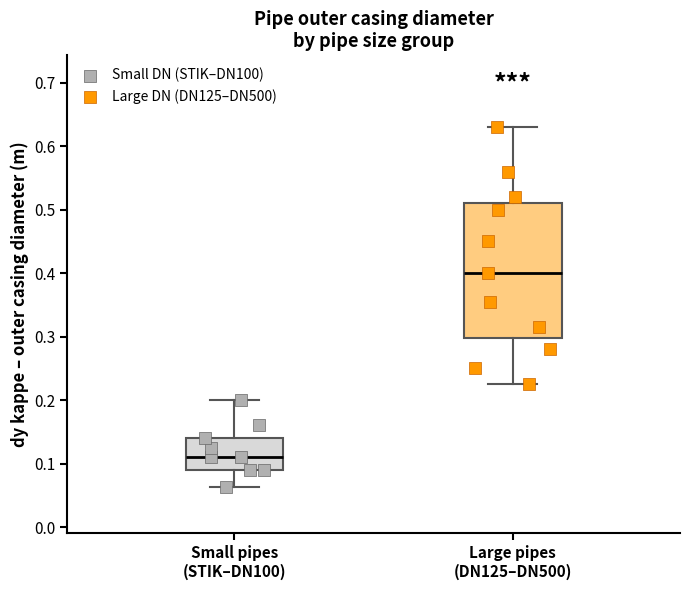

Reading left to right, read every box against the y-axis: the position of its median line, the range the box covers, and the ends of its whiskers. The values are not printed on the chart, so give them approximately, as read against the axis.

Small pipes (STIK–DN100): median 0.11, box 0.09 to 0.14, whiskers 0.06 to 0.20
Large pipes (DN125–DN500): median 0.40, box 0.30 to 0.51, whiskers 0.23 to 0.63